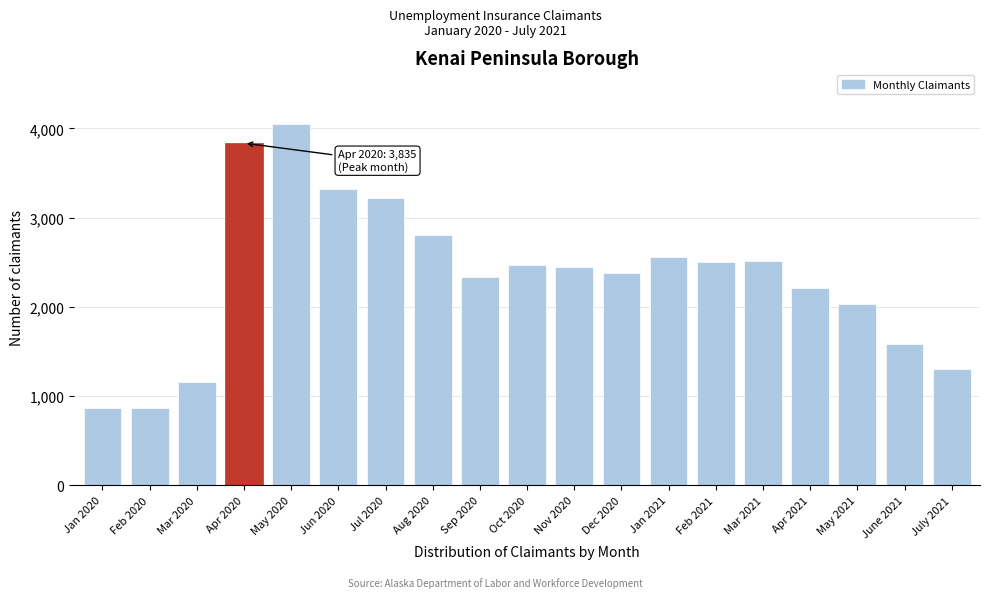

At which category does the chart reach its peak across all series?

May 2020